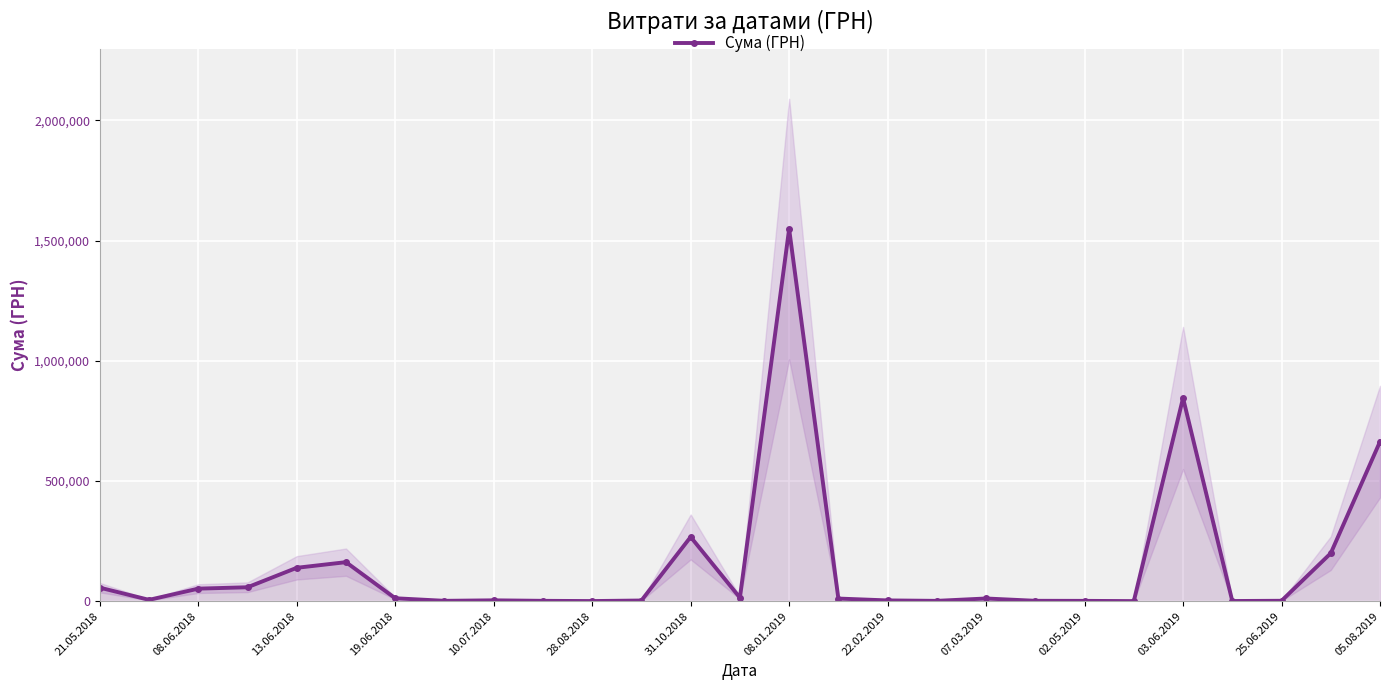

How many interior local peaks (higher than both neighbors) does the data have?

6